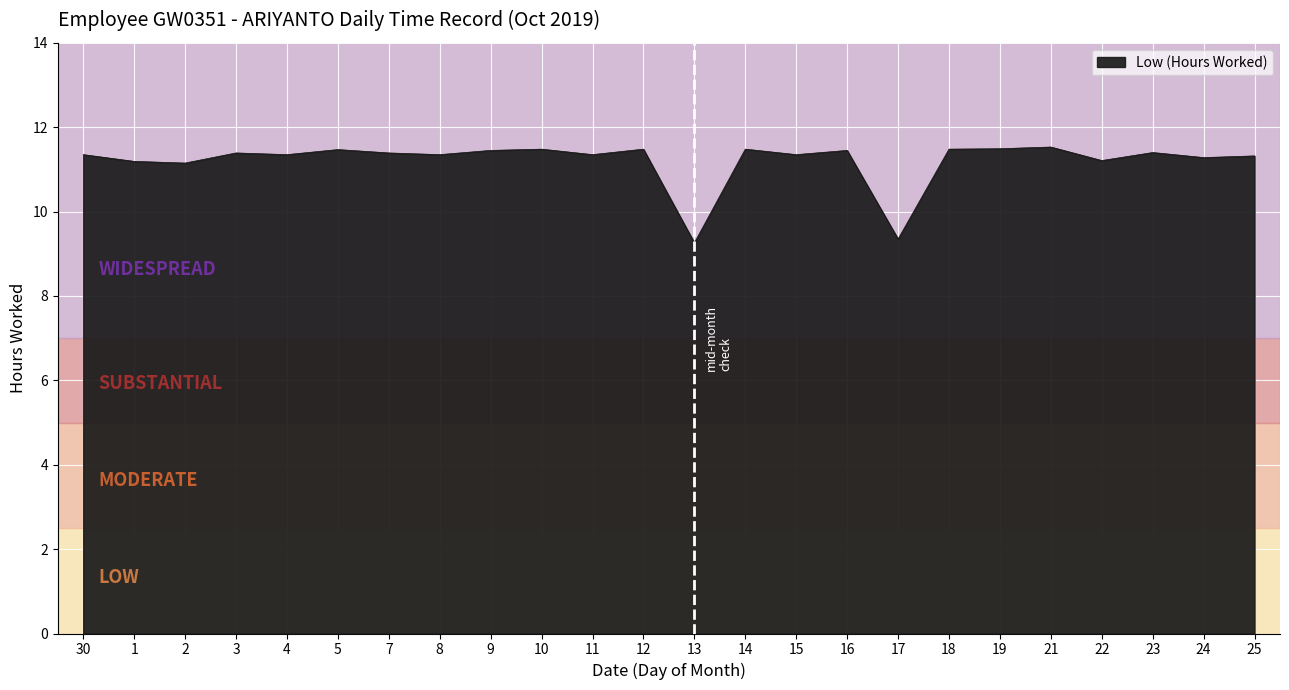

What is the average value?

11.2